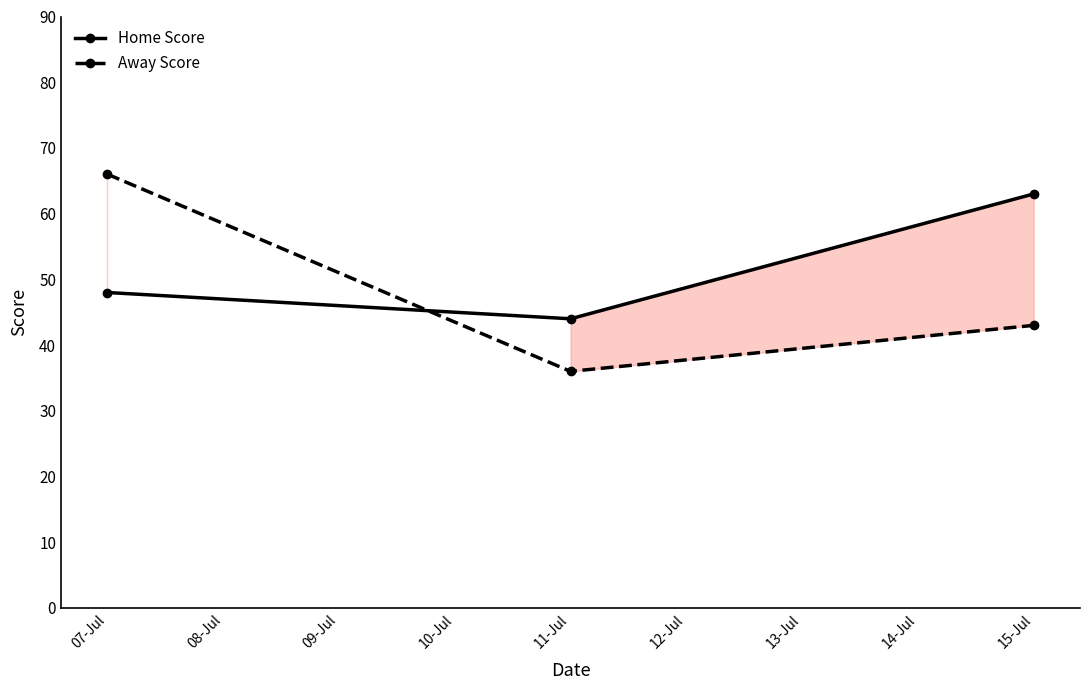

Which category has the lowest value across all series?

11-Jul